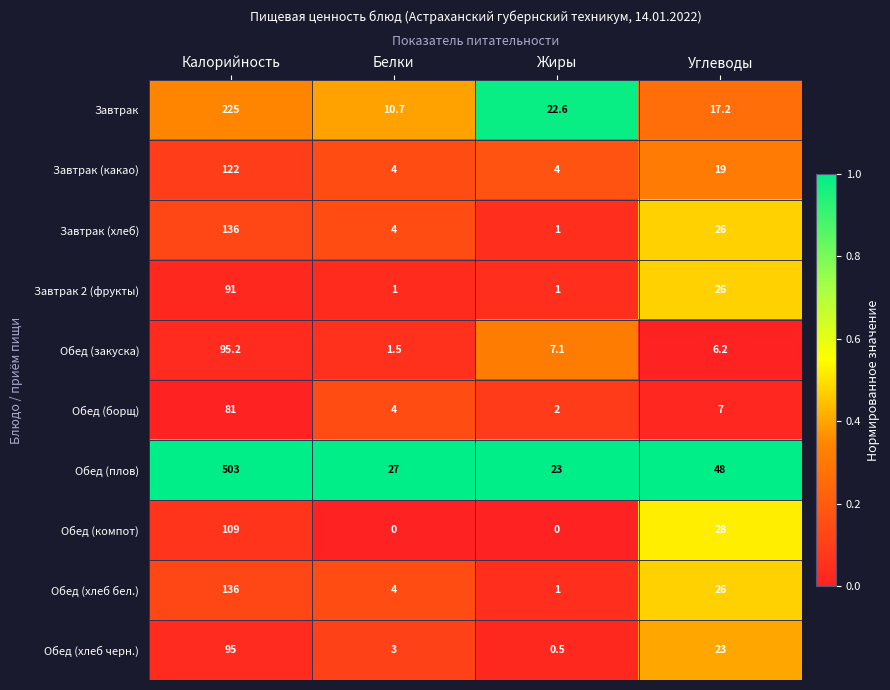

At which label does Обед (компот) reach its peak?

Калорийность